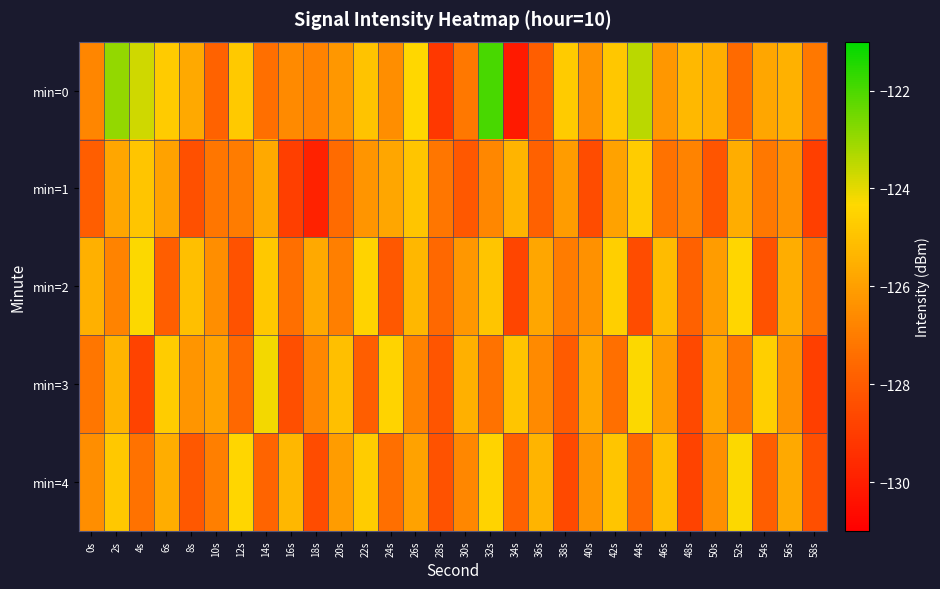

Reading right to left, what are all the values shown in this chart?

min=0: 58s=-127.1	56s=-125.5	54s=-125.8	52s=-127.6	50s=-125.5	48s=-125.3	46s=-126.2	44s=-123.5	42s=-124.8	40s=-126.4	38s=-124.7	36s=-127.9	34s=-130.1	32s=-122.0	30s=-127.1	28s=-129.1	26s=-124.4	24s=-126.5	22s=-125.0	20s=-126.2	18s=-126.8	16s=-126.6	14s=-127.4	12s=-124.8	10s=-127.8	8s=-125.7	6s=-124.7	4s=-123.7	2s=-122.9	0s=-126.7
min=1: 58s=-128.9	56s=-126.4	54s=-127.1	52s=-125.6	50s=-128.2	48s=-126.8	46s=-127.3	44s=-124.7	42s=-125.9	40s=-128.5	38s=-126.1	36s=-127.8	34s=-125.4	32s=-126.7	30s=-128.1	28s=-127.2	26s=-124.9	24s=-125.8	22s=-126.3	20s=-127.5	18s=-129.9	16s=-128.9	14s=-125.7	12s=-127.0	10s=-127.2	8s=-128.4	6s=-125.9	4s=-124.9	2s=-125.8	0s=-127.9
min=2: 58s=-127.3	56s=-125.6	54s=-128.3	52s=-124.4	50s=-126.1	48s=-127.8	46s=-125.2	44s=-128.5	42s=-124.6	40s=-126.4	38s=-127.0	36s=-125.8	34s=-128.7	32s=-124.9	30s=-126.2	28s=-127.6	26s=-125.3	24s=-128.1	22s=-124.5	20s=-126.9	18s=-125.7	16s=-127.4	14s=-124.8	12s=-128.3	10s=-126.5	8s=-125.1	6s=-127.9	4s=-124.3	2s=-126.8	0s=-125.5
min=3: 58s=-128.9	56s=-126.4	54s=-124.6	52s=-127.1	50s=-125.8	48s=-128.6	46s=-126.1	44s=-124.3	42s=-127.4	40s=-125.7	38s=-128.0	36s=-126.6	34s=-124.9	32s=-127.3	30s=-125.5	28s=-128.2	26s=-126.8	24s=-124.5	22s=-127.9	20s=-125.1	18s=-126.7	16s=-128.4	14s=-124.2	12s=-127.6	10s=-125.9	8s=-126.3	6s=-124.7	4s=-128.8	2s=-125.4	0s=-127.2
min=4: 58s=-128.4	56s=-125.7	54s=-127.9	52s=-124.3	50s=-126.5	48s=-128.8	46s=-125.1	44s=-127.6	42s=-124.9	40s=-126.3	38s=-128.6	36s=-125.4	34s=-127.8	32s=-124.5	30s=-126.7	28s=-128.3	26s=-125.9	24s=-127.4	22s=-124.7	20s=-126.1	18s=-128.5	16s=-125.3	14s=-127.7	12s=-124.4	10s=-126.9	8s=-128.1	6s=-125.6	4s=-127.3	2s=-124.8	0s=-126.5